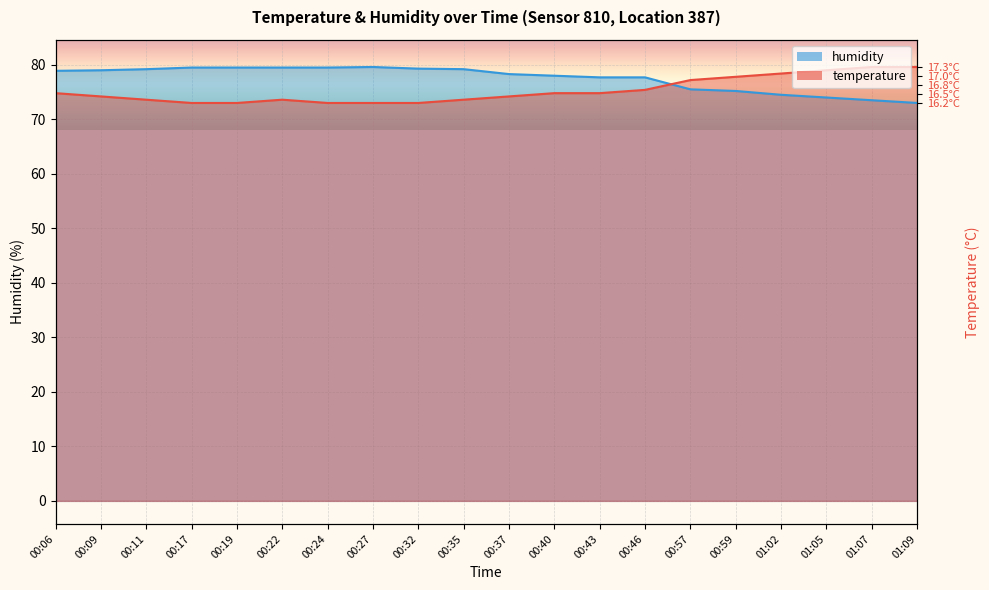

Reading left to right, list all the values displayed in this chart.

temperature: 74.8	74.2	73.6	73.0	73.0	73.6	73.0	73.0	73.0	73.6	74.2	74.8	74.8	75.4	77.2	77.8	78.4	79.0	79.6	79.6
humidity: 78.9	79.0	79.2	79.5	79.5	79.5	79.5	79.6	79.3	79.2	78.3	78.0	77.7	77.7	75.5	75.2	74.5	74.0	73.5	73.0